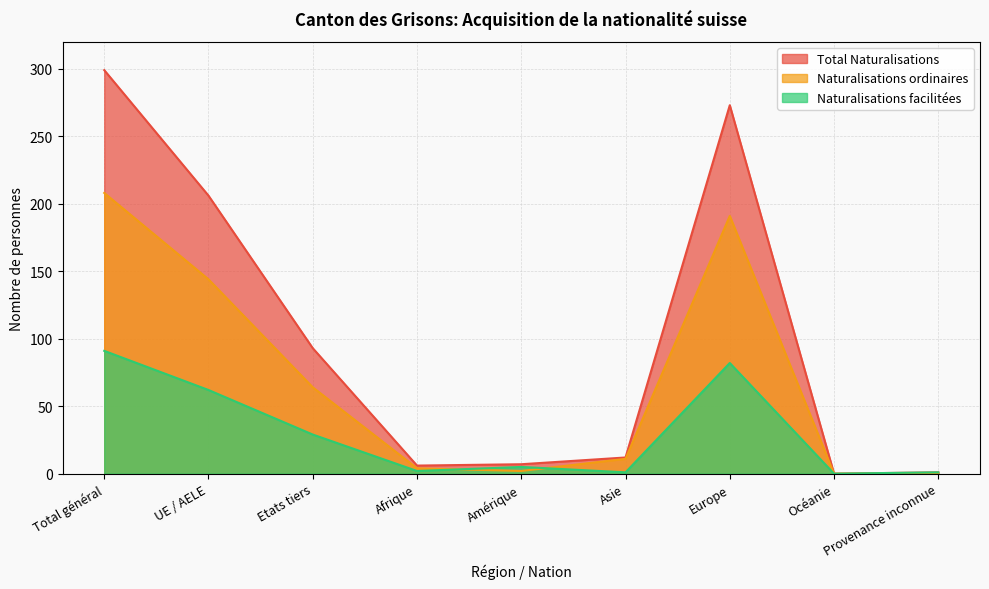

True or false: Naturalisations facilitées has a value of 5 at Amérique.

True